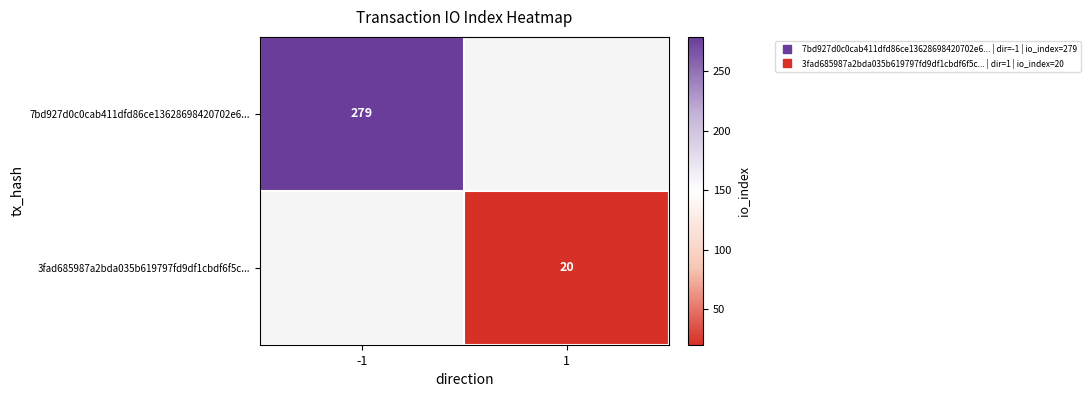

At 1, list the series in order from smallest to largest.

7bd927d0c0cab411dfd86ce13628698420702e6..., 3fad685987a2bda035b619797fd9df1cbdf6f5c...